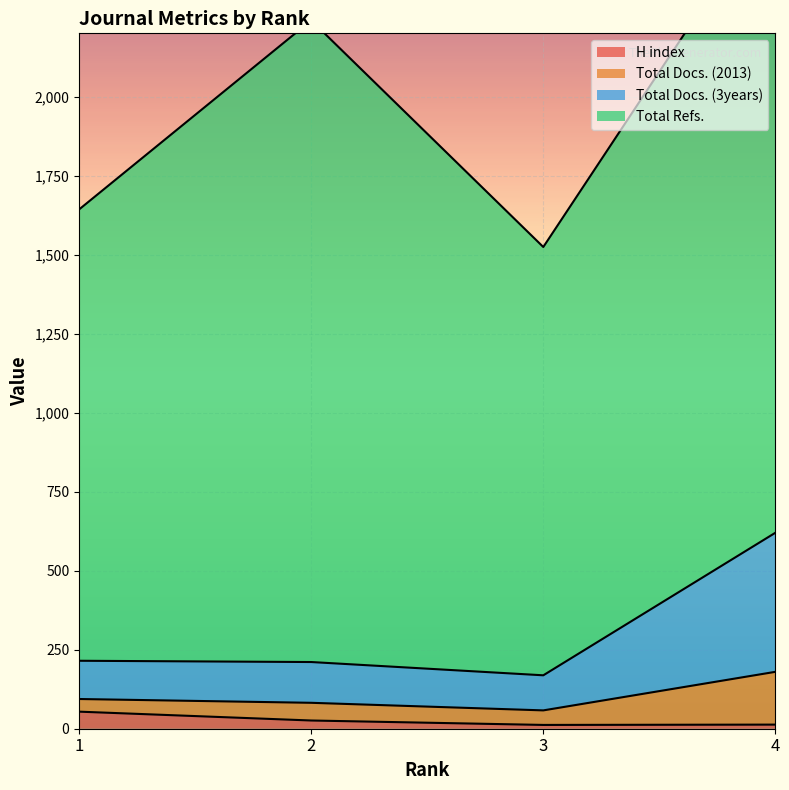

The Total Docs. (2013) series shows 215 at 1. True or false?

True